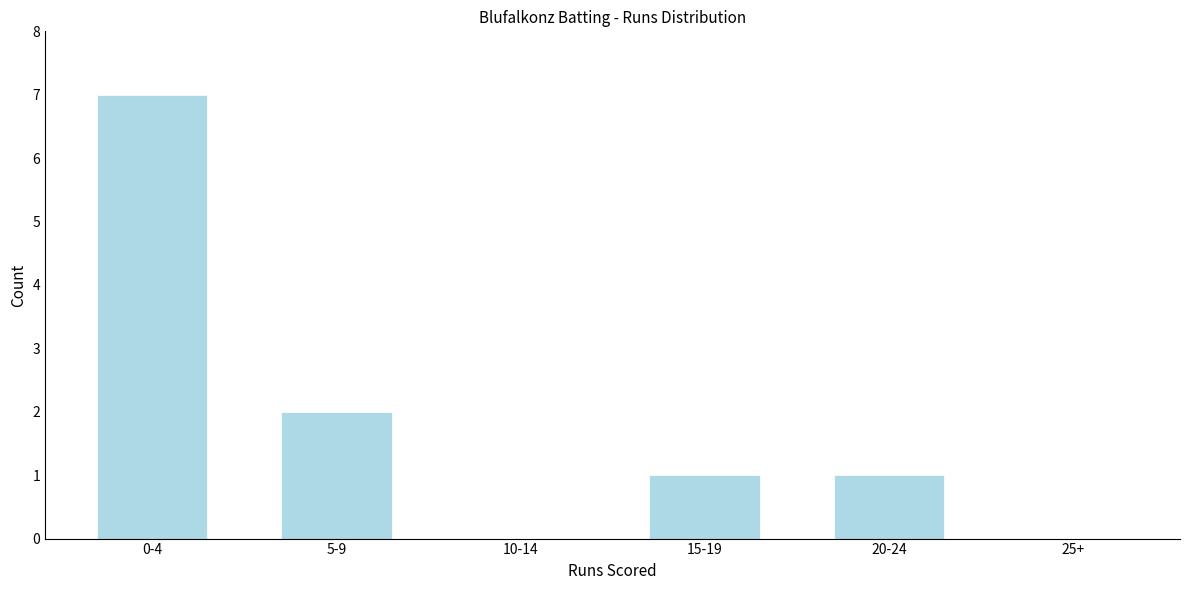

Reading left to right, what are all the values shown in this chart?

0-4=7	5-9=2	10-14=0	15-19=1	20-24=1	25+=0